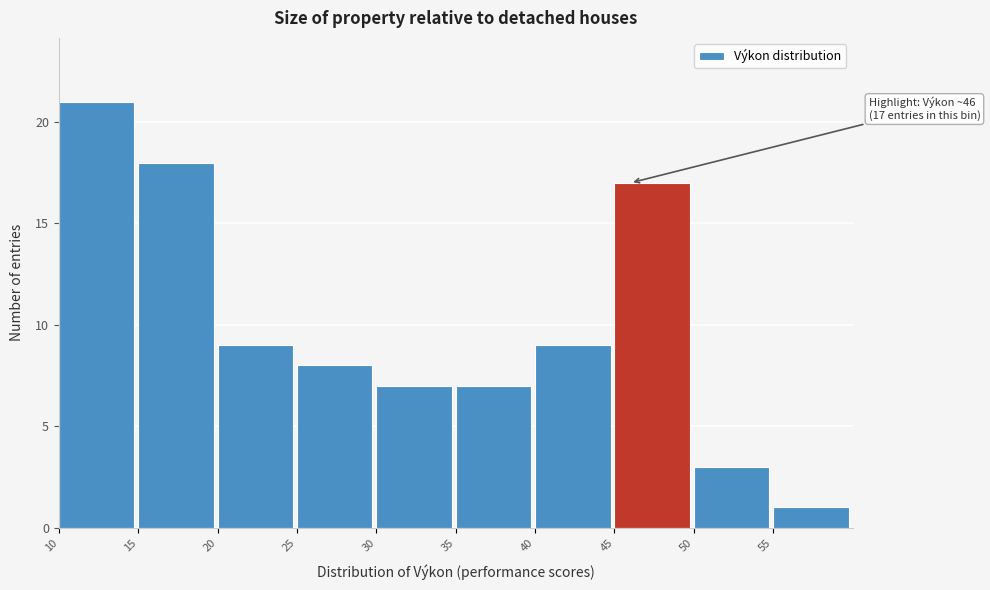

Over which range of the x-axis is the bar tallest?

10 to 15